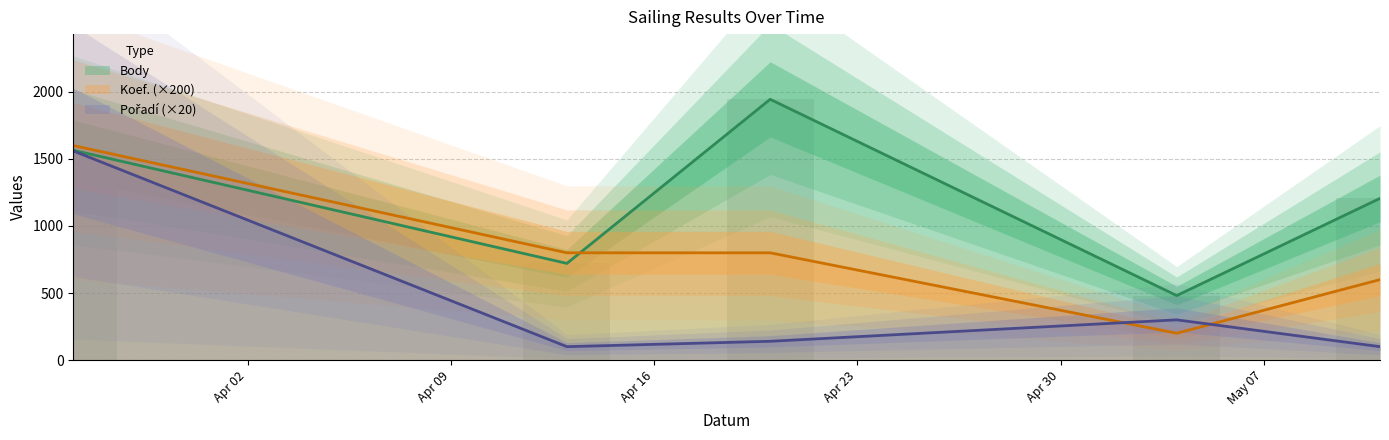

Where is Body nearest to the value 1213?

2024-05-11